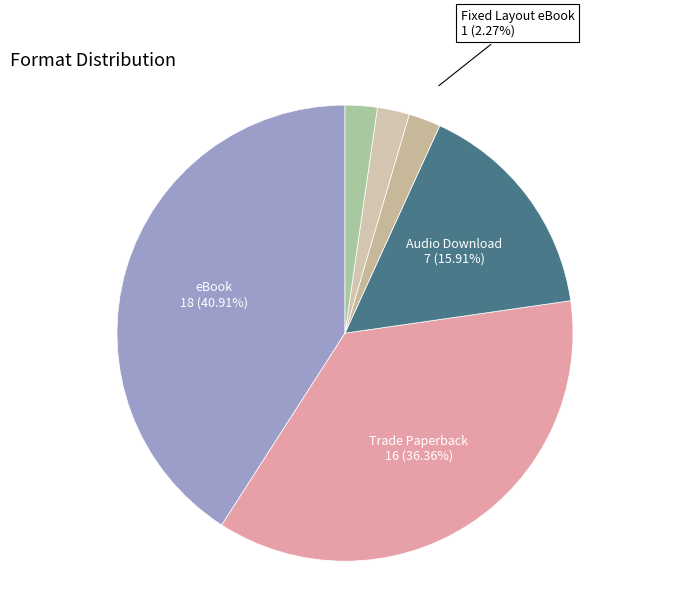

Is there a majority slice in this chart?

No